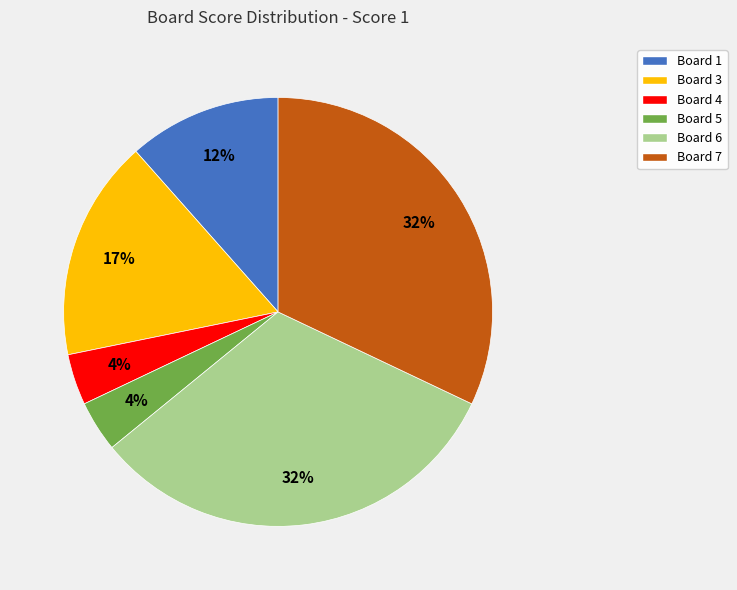

To the nearest percent, what is the difference between the largest and smallest slice percentages?

28%